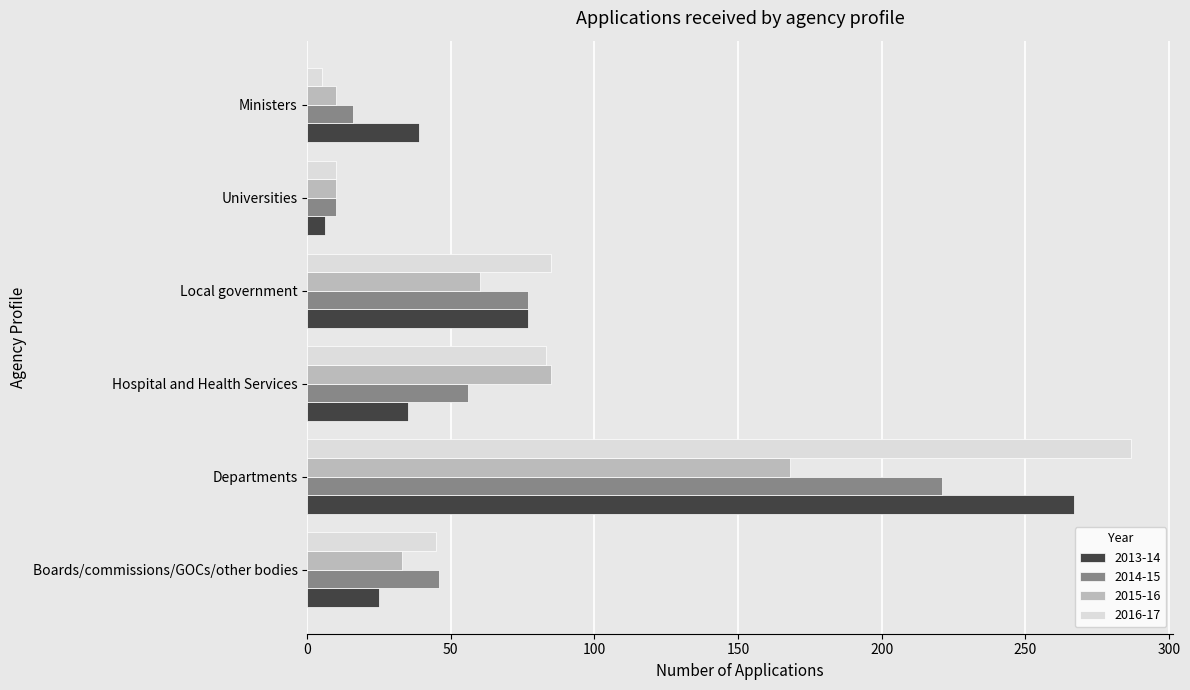

List the series in order of their peak value, highest first.

2016-17, 2013-14, 2014-15, 2015-16